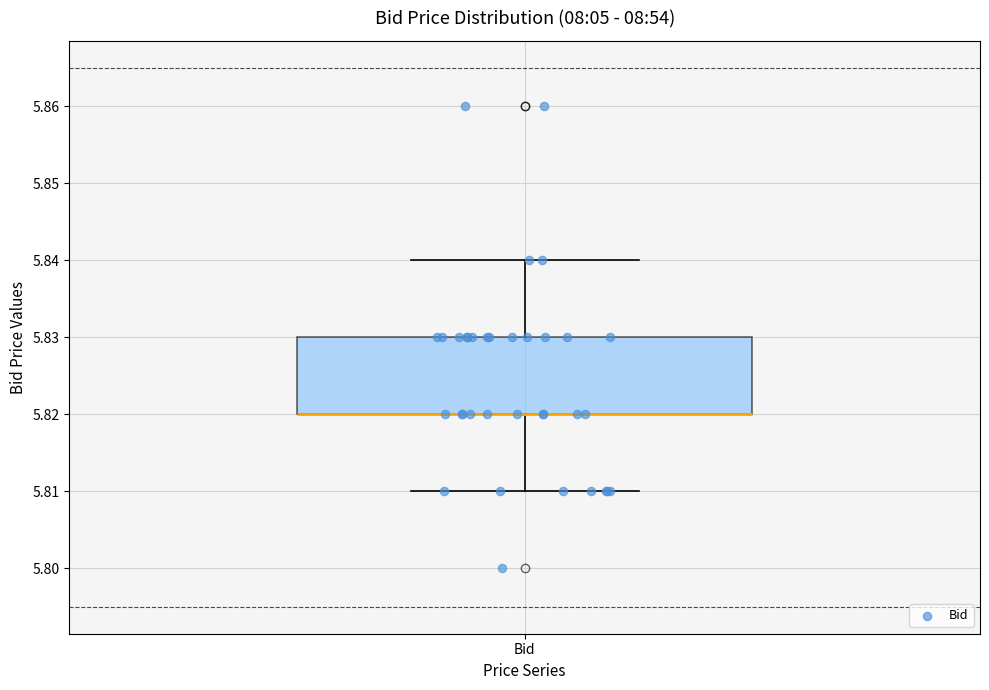

Transcribe this box plot: give where the median line is, the range the box spans, and where the two whiskers end, as read against the y-axis. The values are not printed on the chart, so give them approximately, as read against the axis.

median 5.82 (drawn on the box's lower edge), box 5.82 to 5.83, whiskers 5.81 to 5.84